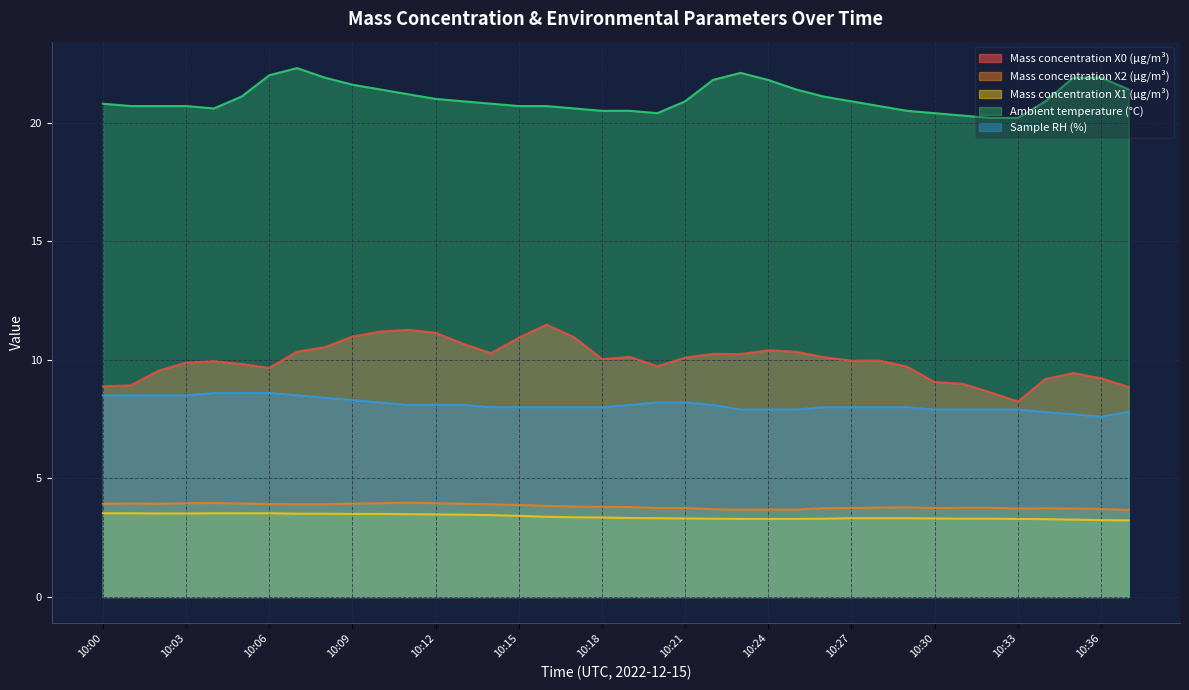

True or false: Mass concentration X1 (μg/m³) has more than 1 interior local peaks.

False